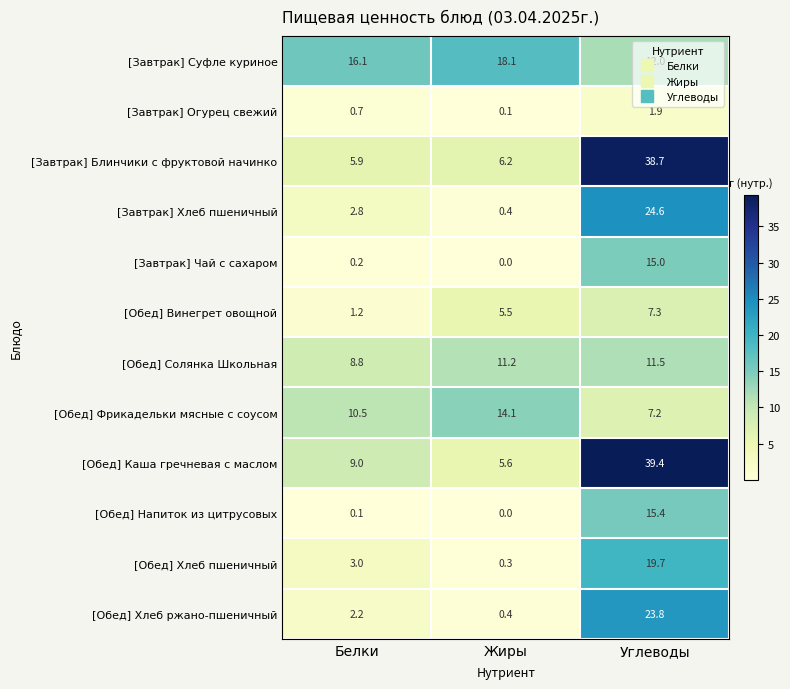

At which category does the chart reach its peak across all series?

Углеводы